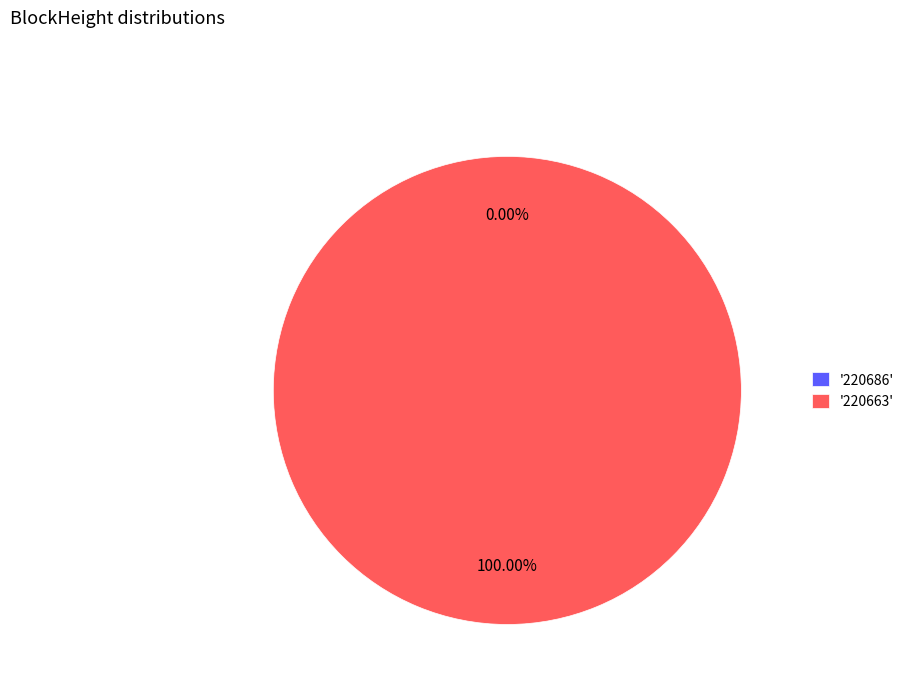

Is the sum of 220686 and 220663 greater than half?

Yes